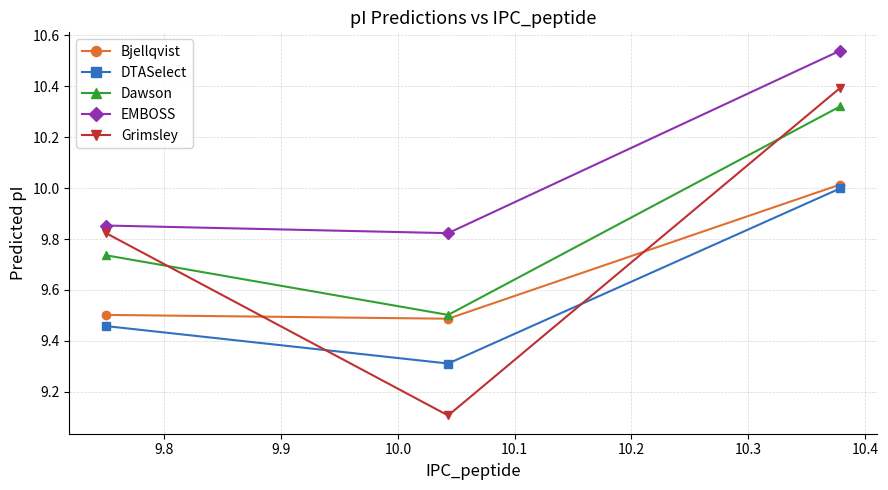

What is the lowest value of the Grimsley series?

9.1